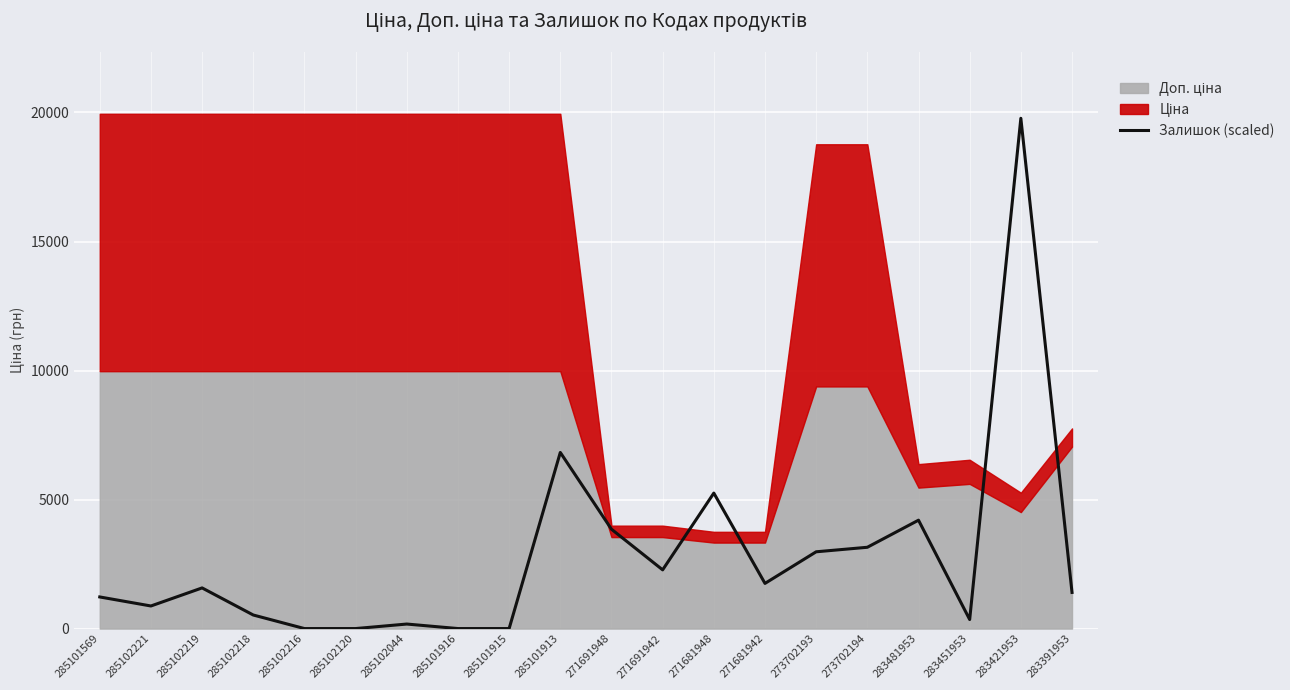

Does the chart display data point markers on the line(s)?

No